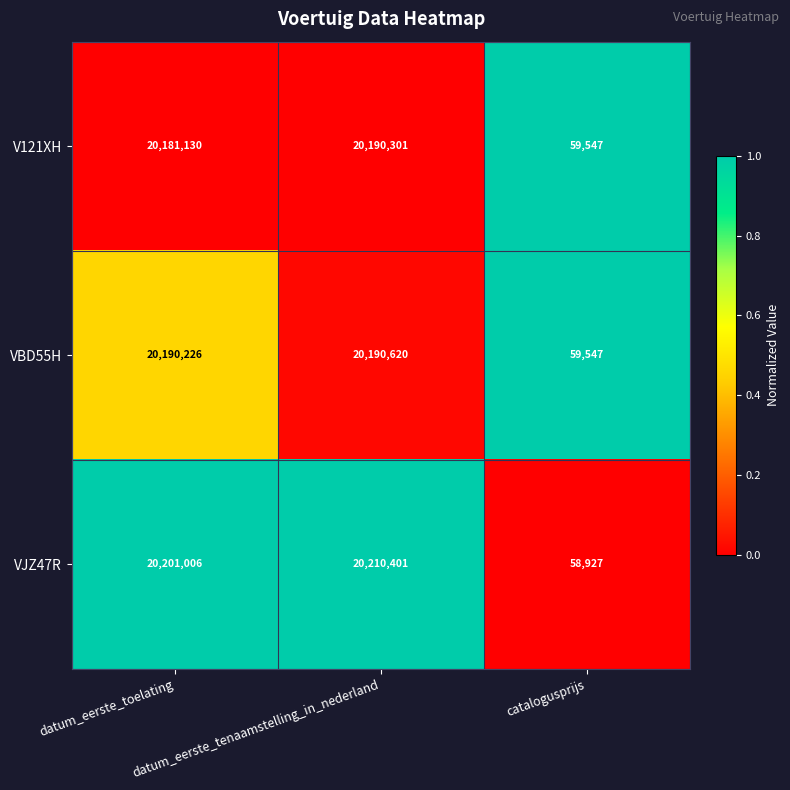

What is the maximum value for VBD55H?

20190620